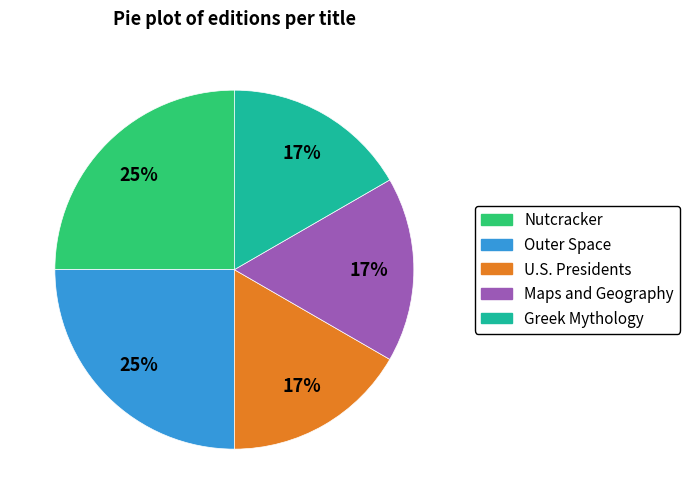

Is there a majority slice in this chart?

No